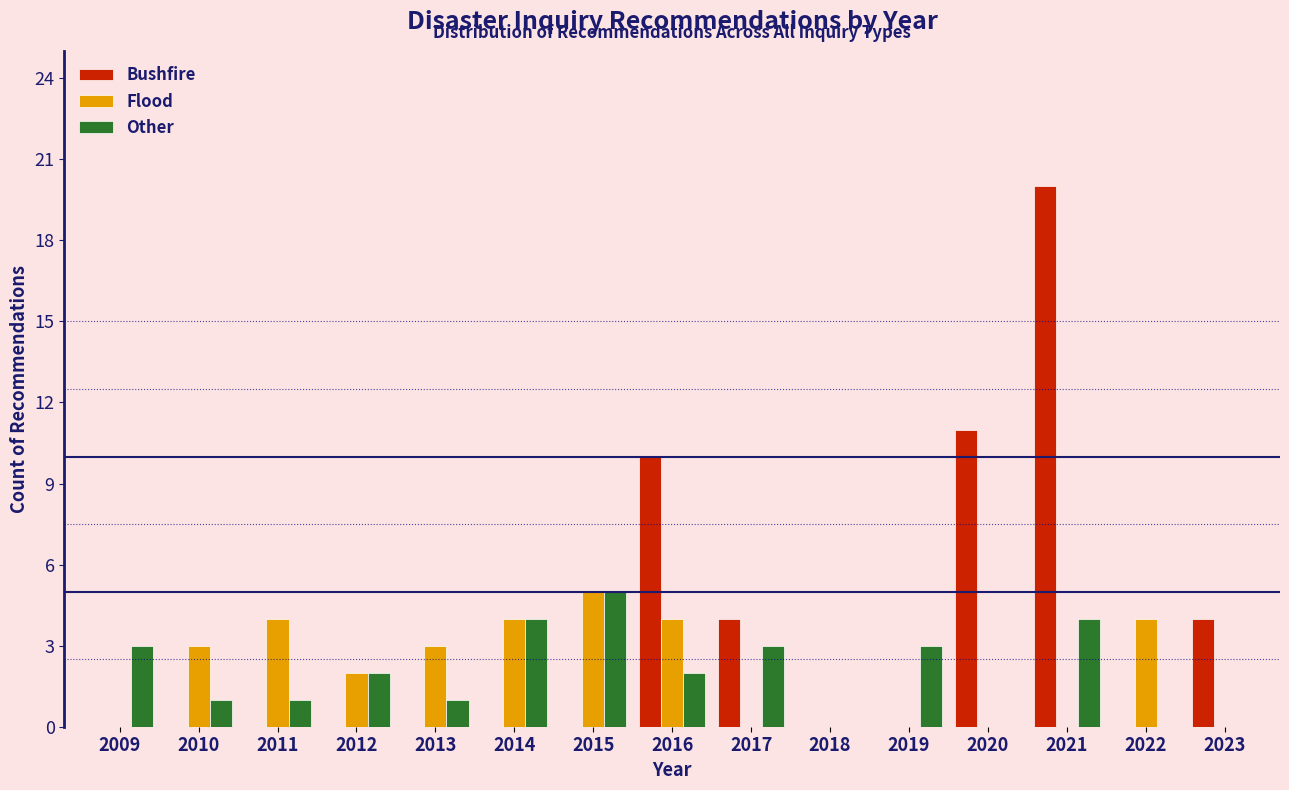

Between 2017 and 2018, which series saw the biggest shift?

Bushfire